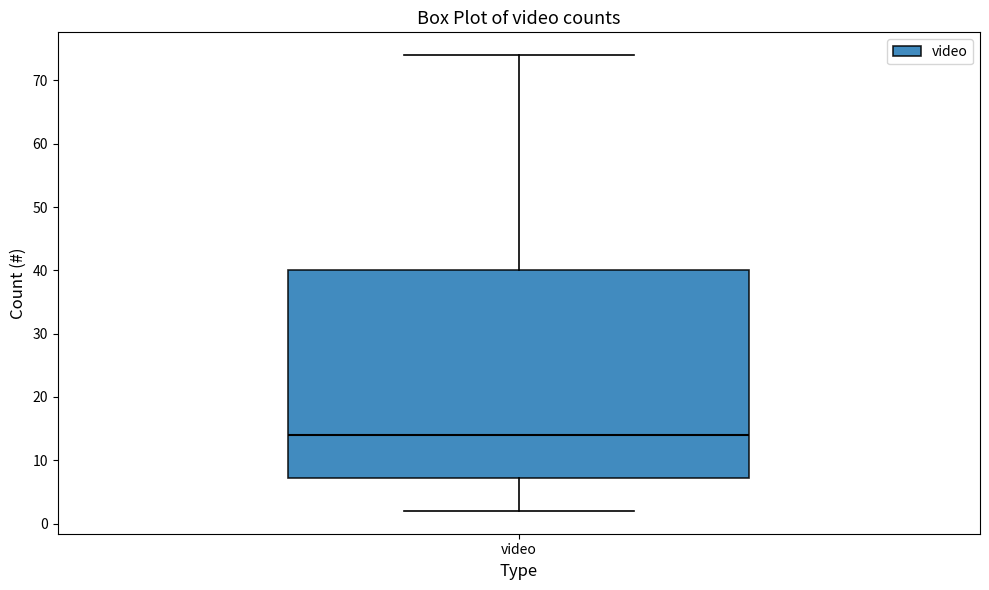

Where does the median line of the box for video sit on the y-axis? The values are not printed on the chart, so give them approximately, as read against the axis.

14